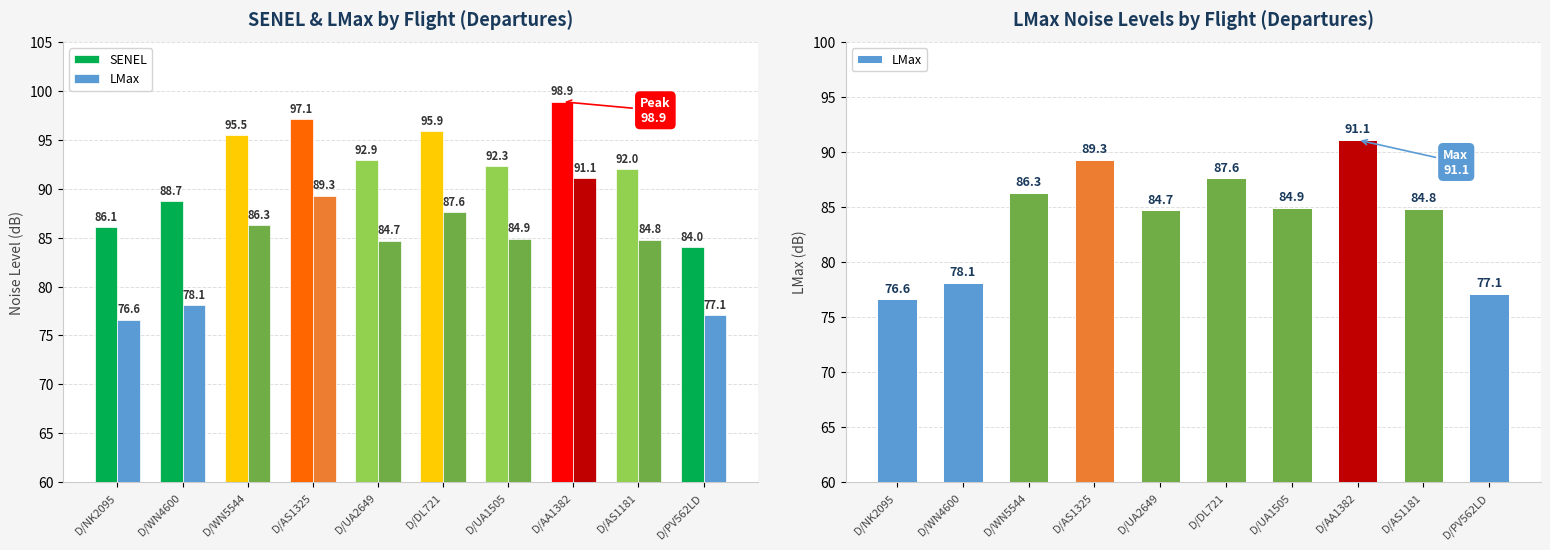

How many values in the LMax series exceed 84?

7